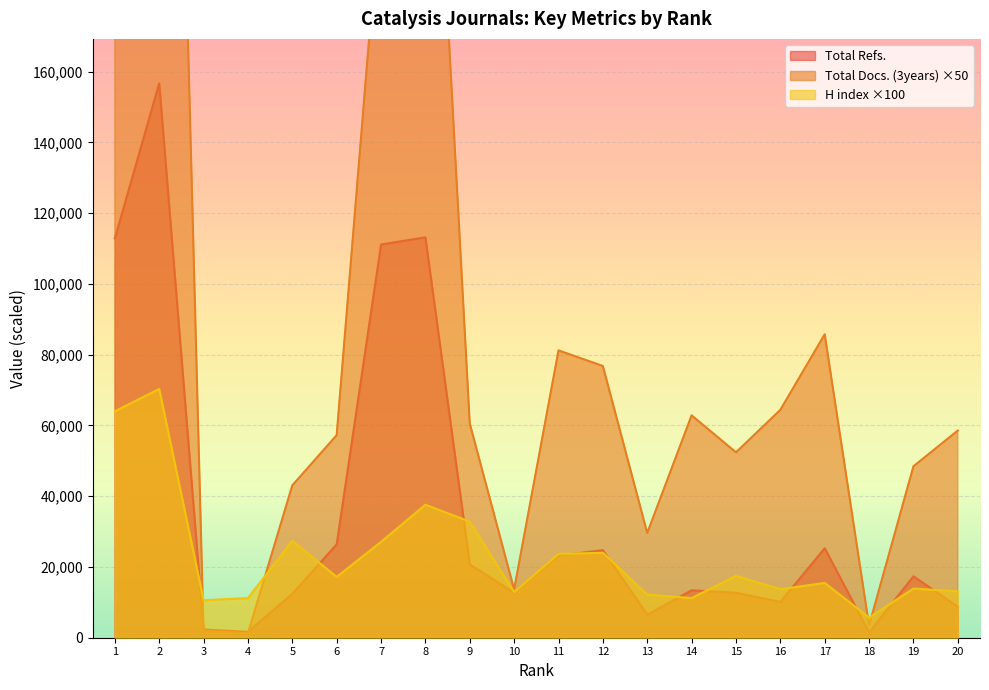

At 19, list the series in order from largest to smallest.

Total Docs. (3years), Total Refs., H index